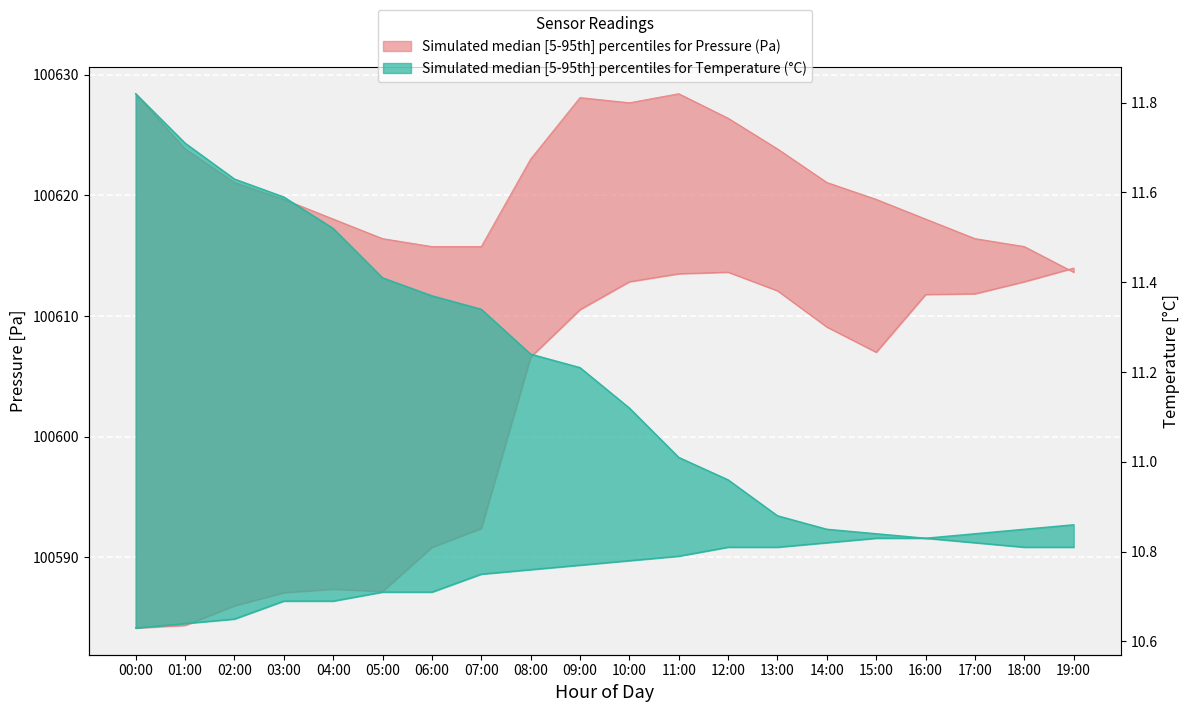

What is the label of the 18th point from the right?

02:00